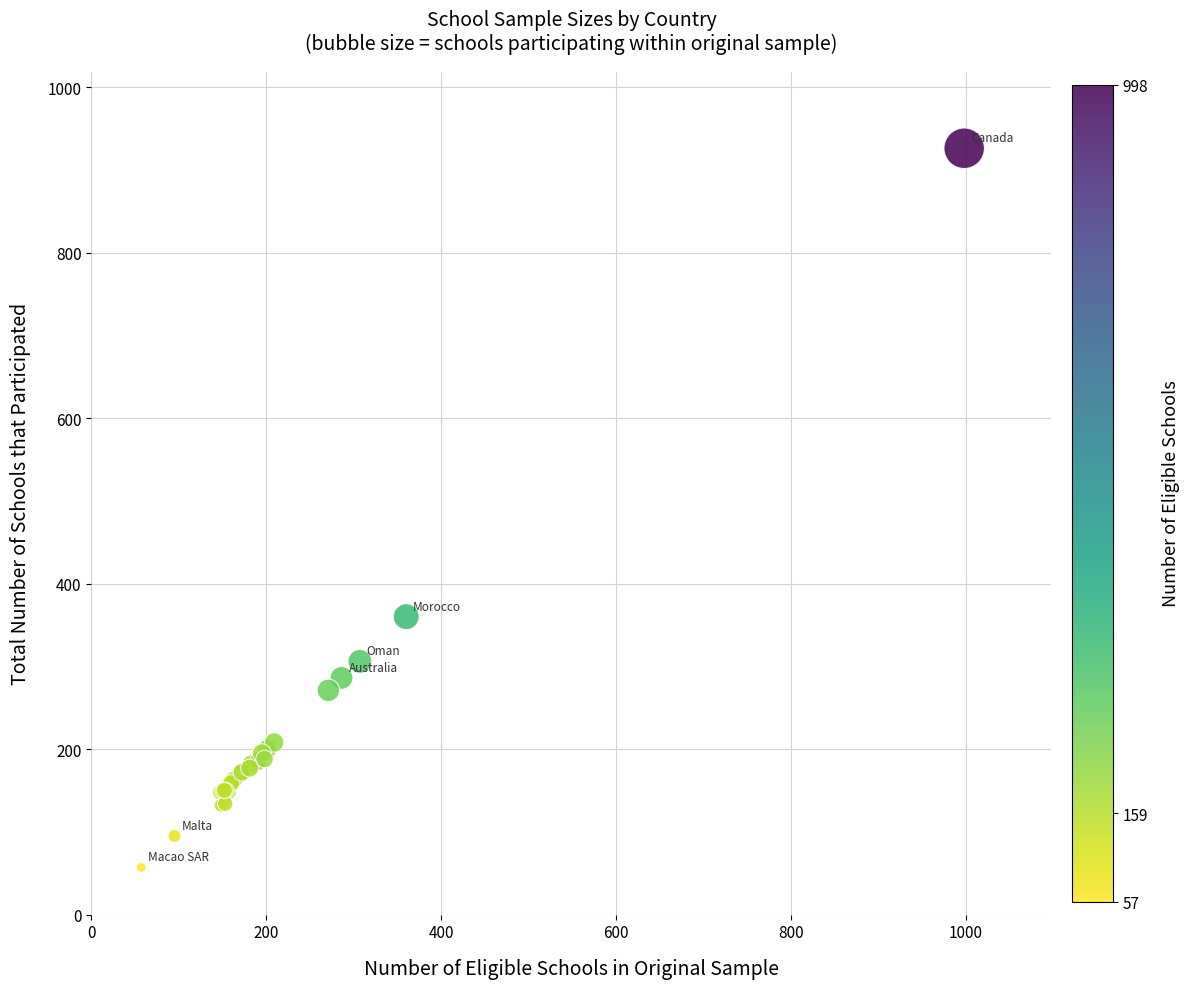

What Y value in the scatter plot is closest to 491?

360